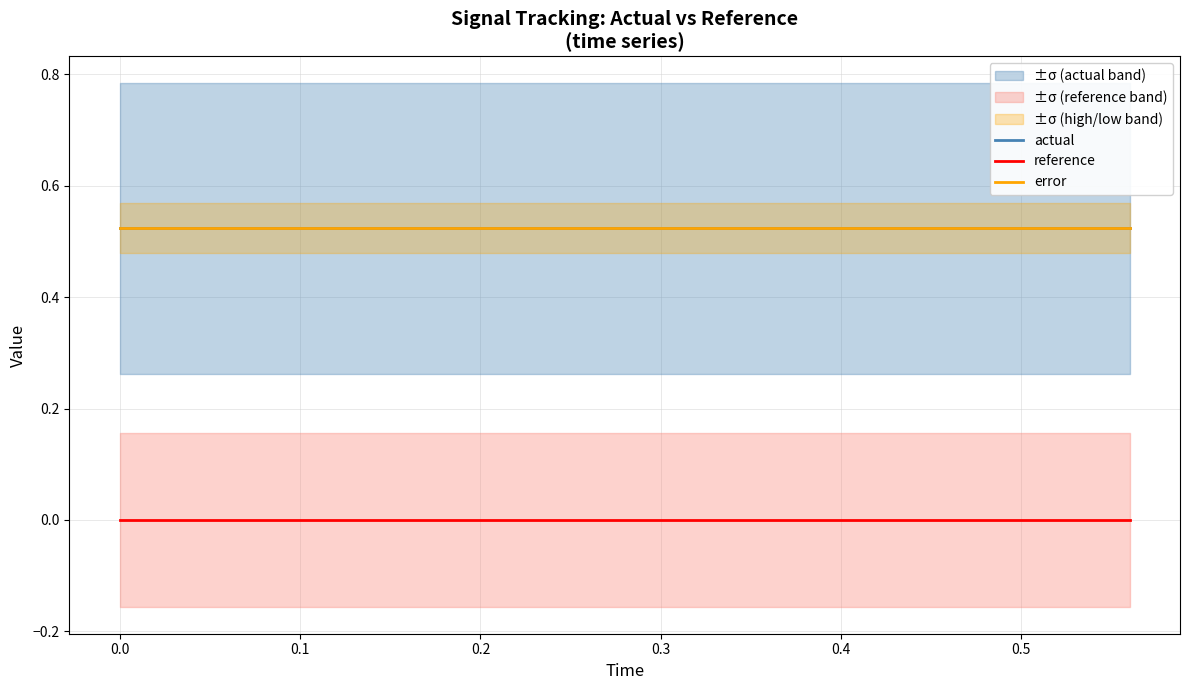

Is it true that actual equals 0.8 at 0.0?

False